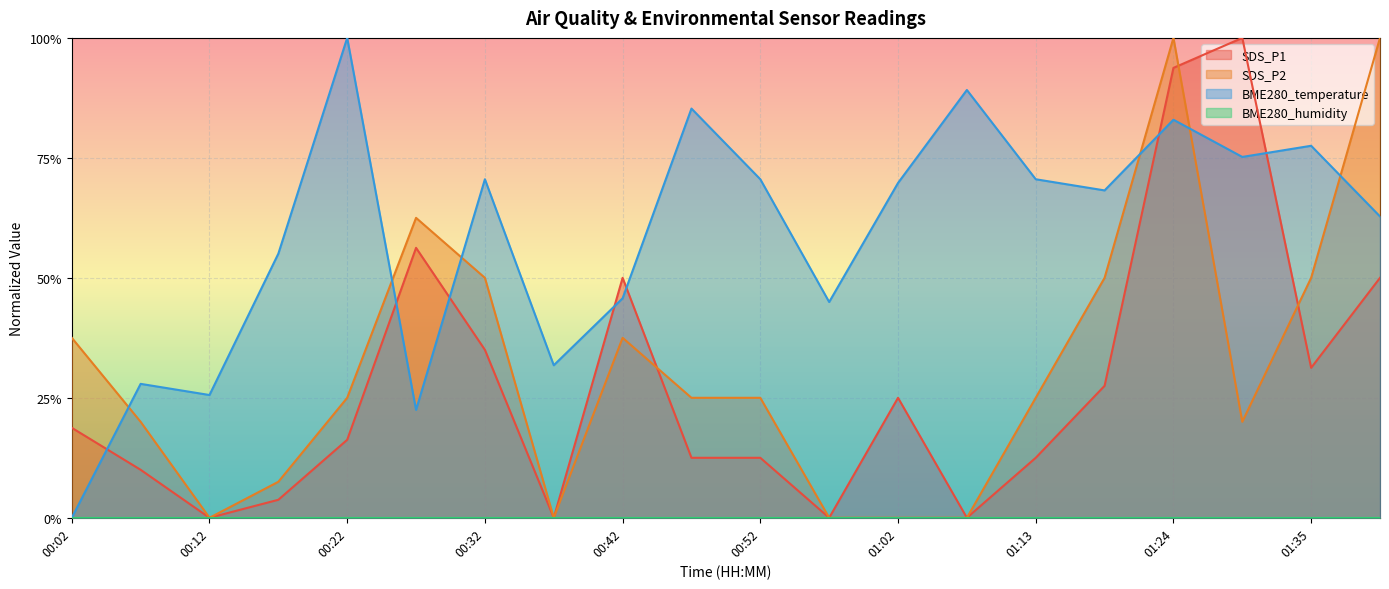

Does the chart display data point markers on the line(s)?

No